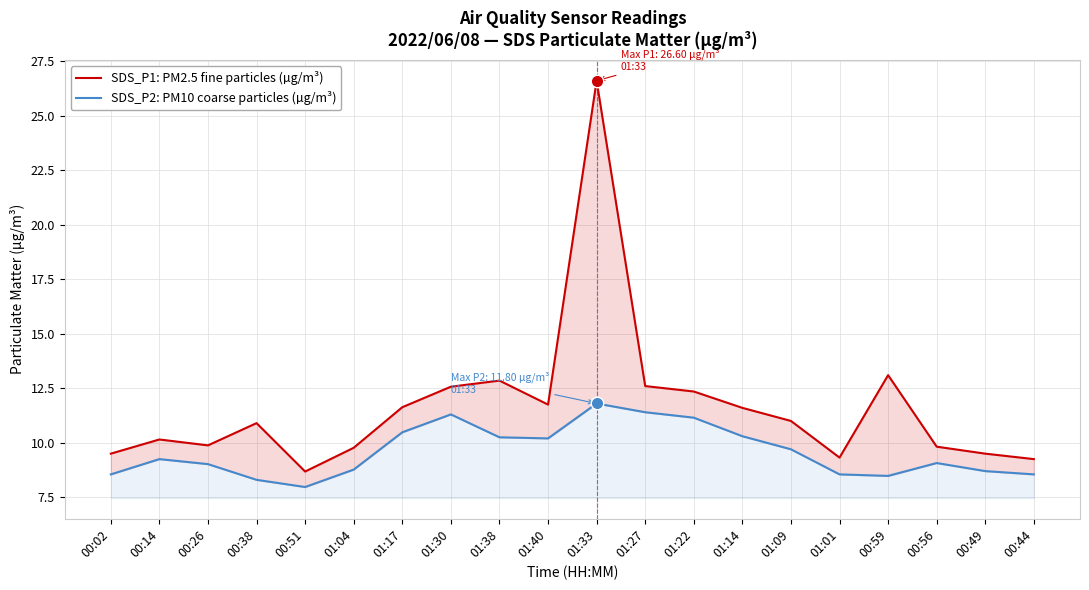

What is the difference between the SDS_P1: PM2.5 fine particles (µg/m³) values at 01:09 and 01:38?

1.8